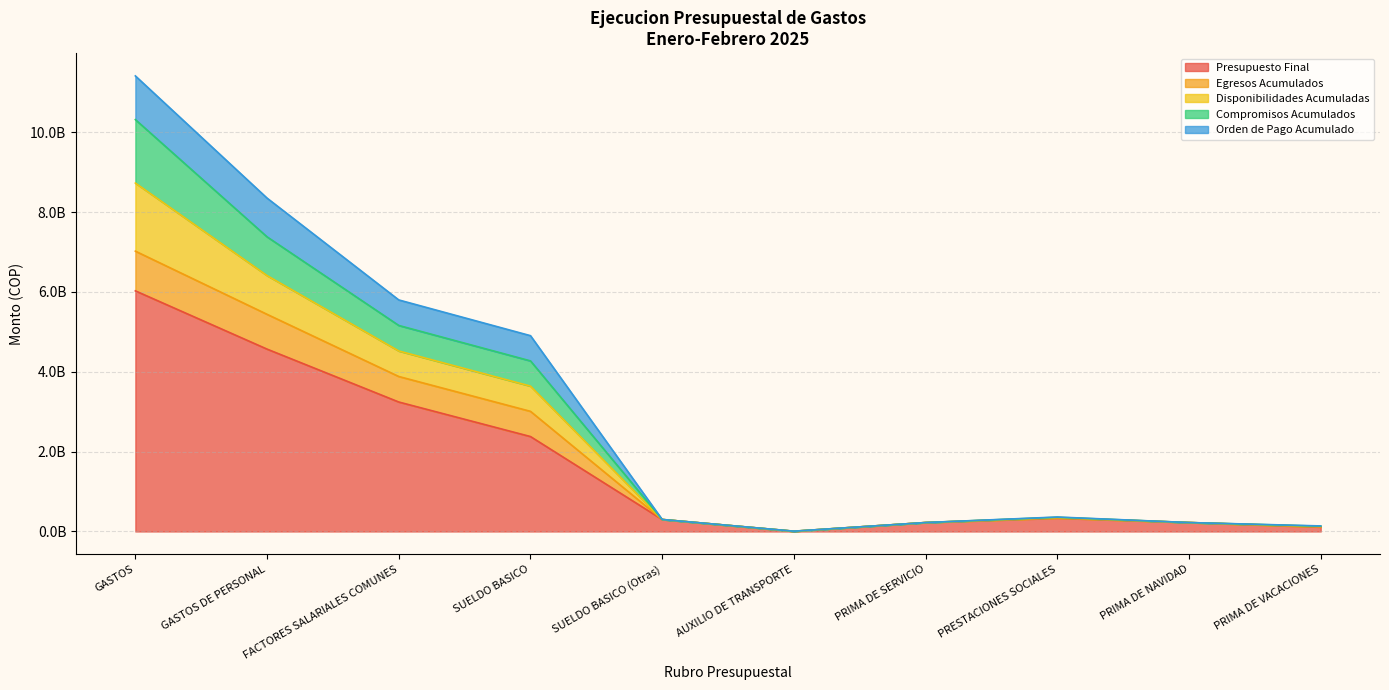

True or false: Presupuesto Final and Compromisos Acumulados cross at least once.

False